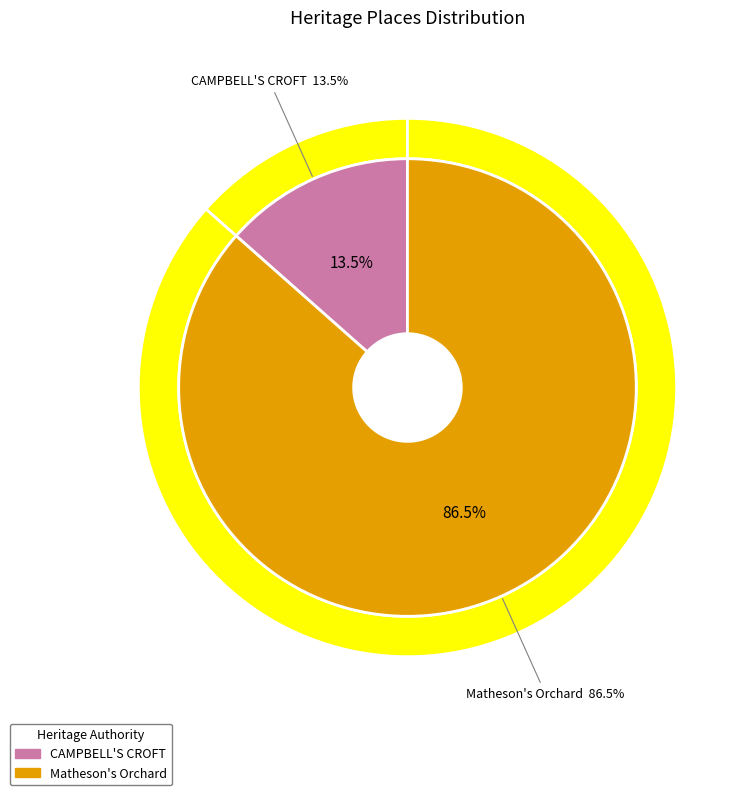

Which slice is the smallest?

CAMPBELL'S CROFT